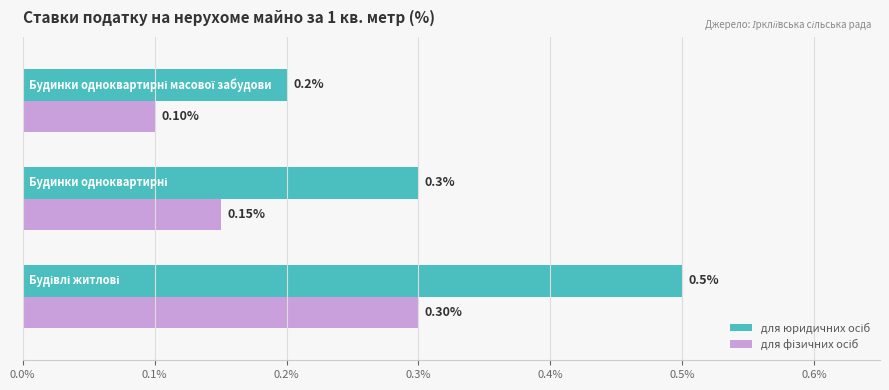

At how many categories does at least one series exceed 0?

3